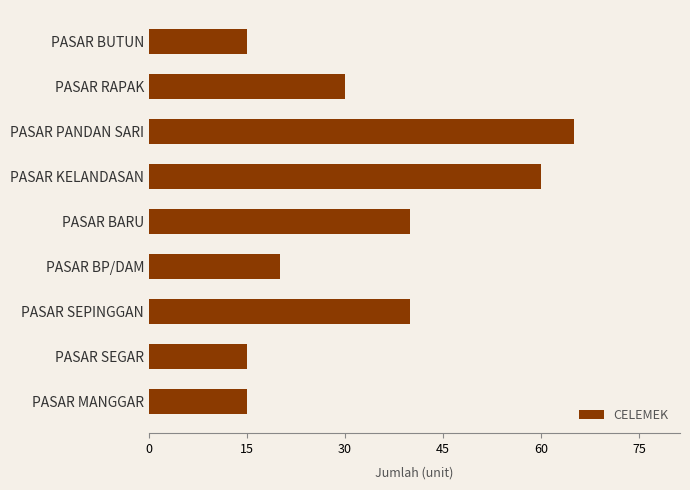

Read the value at PASAR BARU.

40